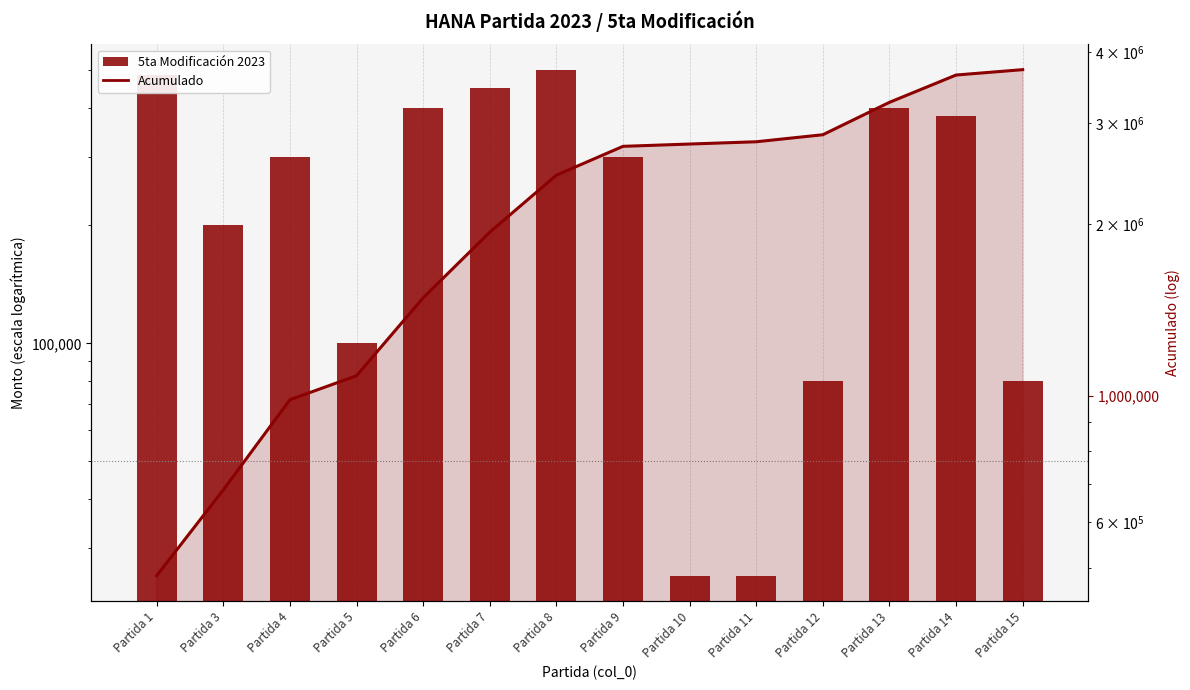

What is the value of the Acumulado bar at the 11th from the left?

2864786.1